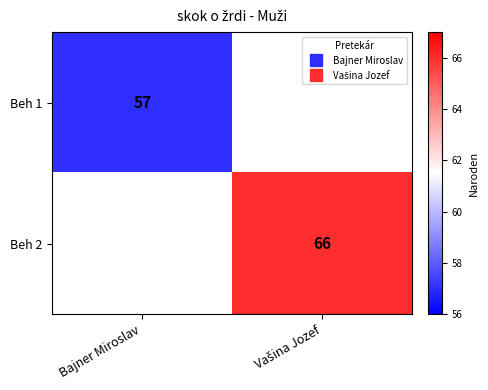

How many positive values does the Beh 1 series have?

1